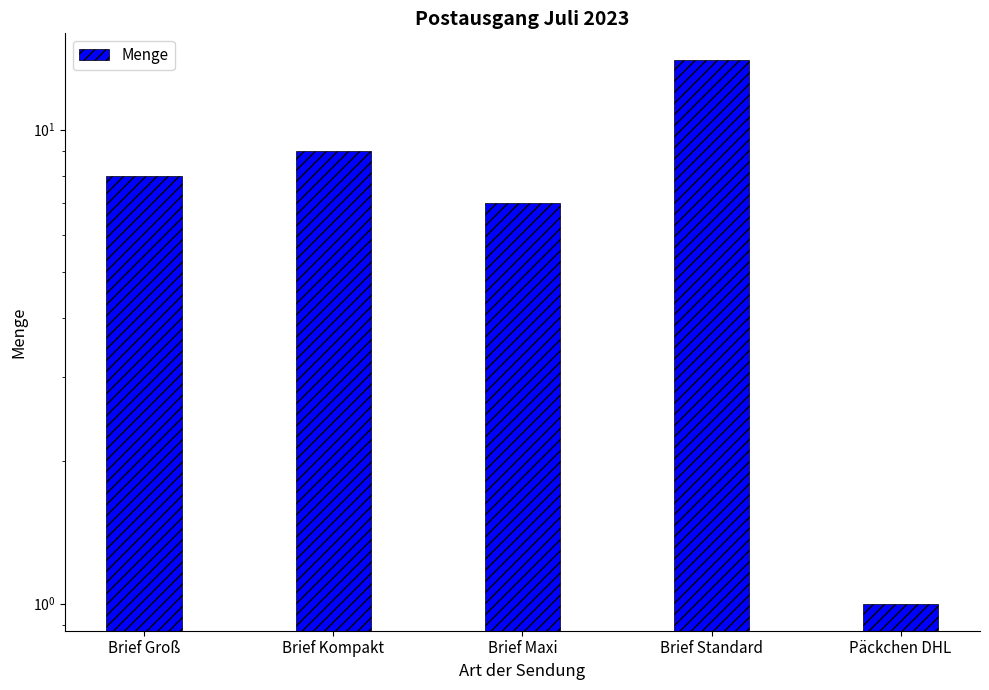

At which category does the chart reach its peak across all series?

Brief Standard